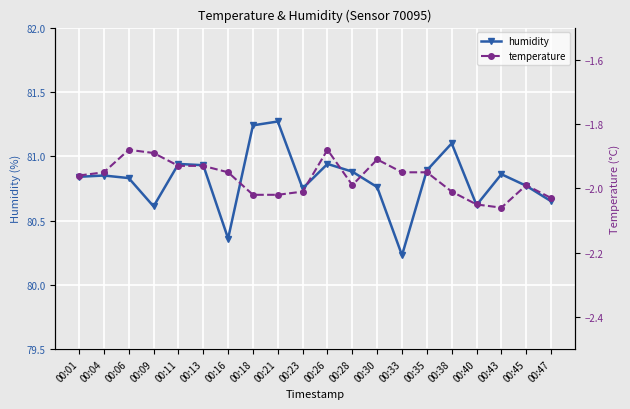

Reading left to right, what are all the values shown in this chart?

humidity: 00:01=80.8	00:04=80.8	00:06=80.8	00:09=80.6	00:11=80.9	00:13=80.9	00:16=80.4	00:18=81.2	00:21=81.3	00:23=80.8	00:26=80.9	00:28=80.9	00:30=80.8	00:33=80.2	00:35=80.9	00:38=81.1	00:40=80.6	00:43=80.9	00:45=80.8	00:47=80.7
temperature: 00:01=-2.0	00:04=-1.9	00:06=-1.9	00:09=-1.9	00:11=-1.9	00:13=-1.9	00:16=-1.9	00:18=-2.0	00:21=-2.0	00:23=-2.0	00:26=-1.9	00:28=-2.0	00:30=-1.9	00:33=-1.9	00:35=-1.9	00:38=-2.0	00:40=-2.0	00:43=-2.1	00:45=-2.0	00:47=-2.0